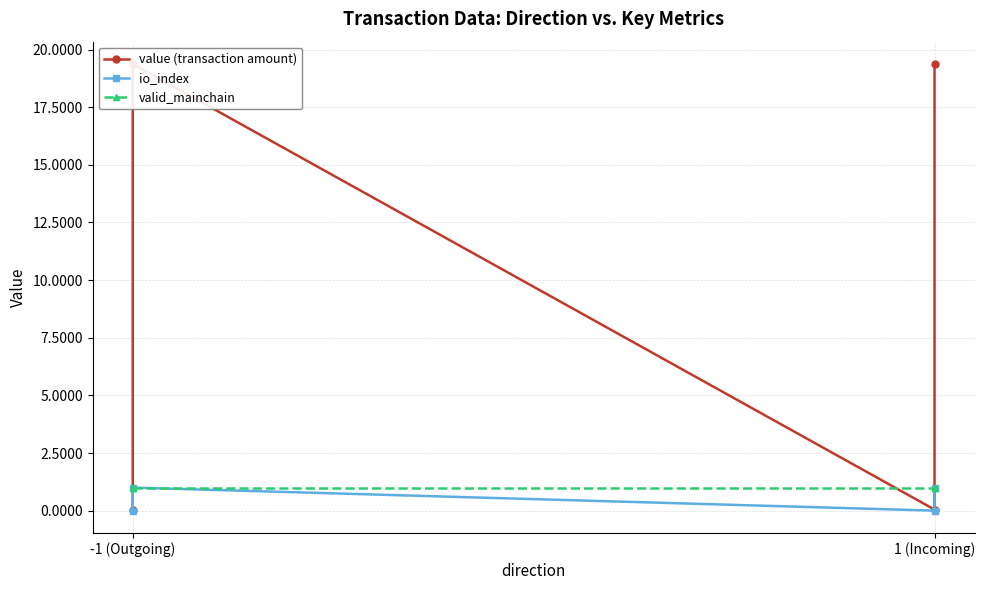

True or false: io_index and value (transaction amount) cross at least once.

False